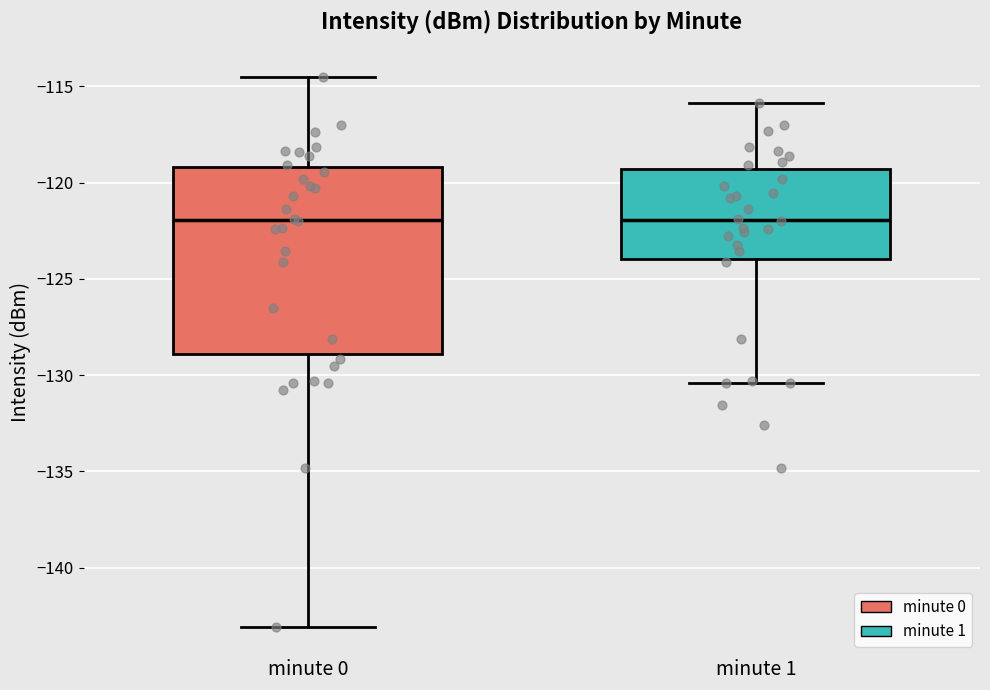

Reading left to right, transcribe this box plot: for each box, give where its median line is, the range the box spans, and where its two whiskers end, as read against the y-axis. The values are not printed on the chart, so give them approximately, as read against the axis.

minute 0: median -122.0, box -129.0 to -119.0, whiskers -143.0 to -114.5
minute 1: median -122.0, box -124.0 to -119.5, whiskers -130.5 to -116.0